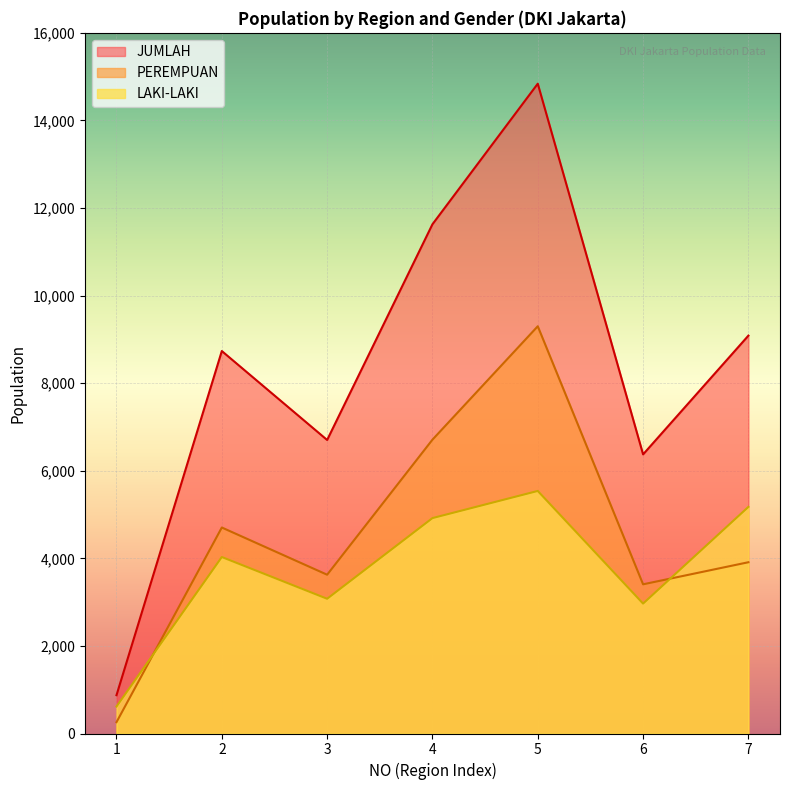

Is it true that JUMLAH equals 6374 at 6?

True